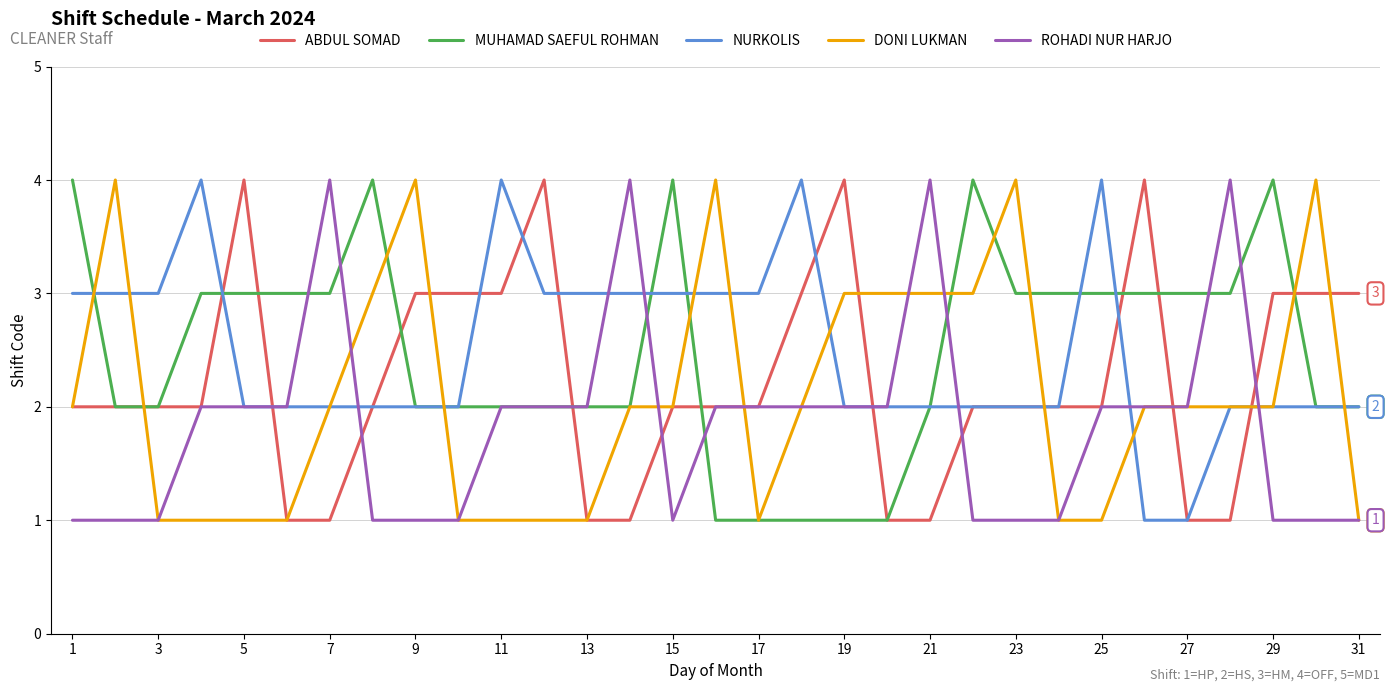

What is the greatest value displayed?

4